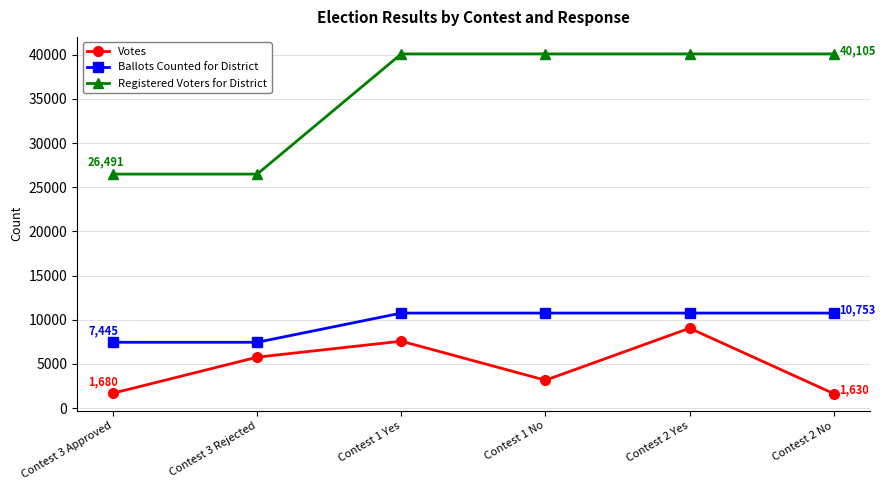

Which series has the widest spread of values?

Registered Voters for District